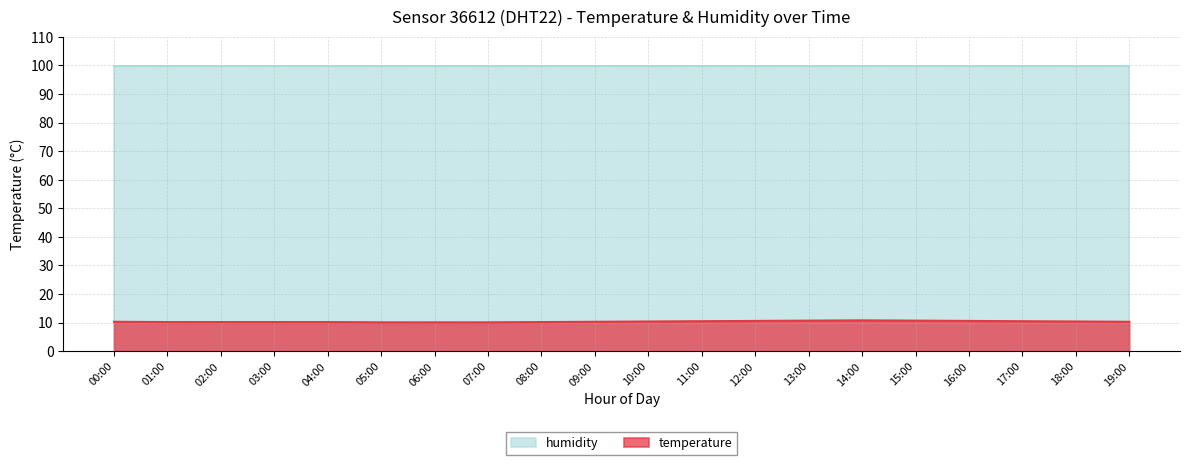

How many interior local peaks (higher than both neighbors) does the data have?

1